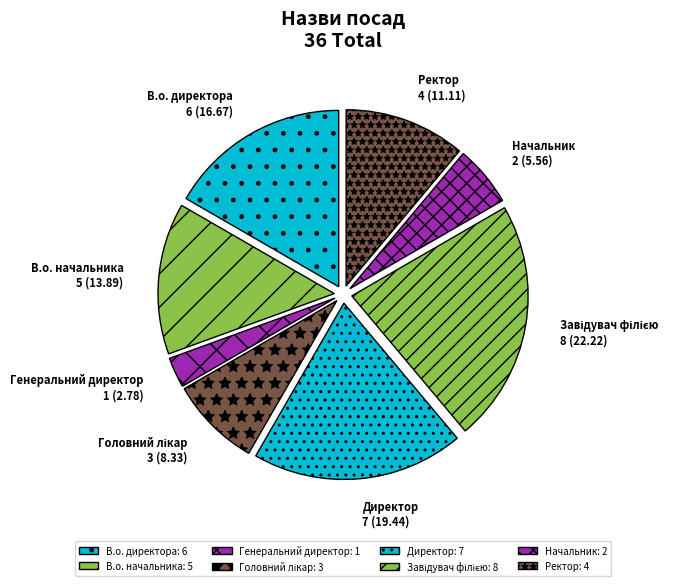

Is the sum of Директор and Генеральний директор greater than half?

No